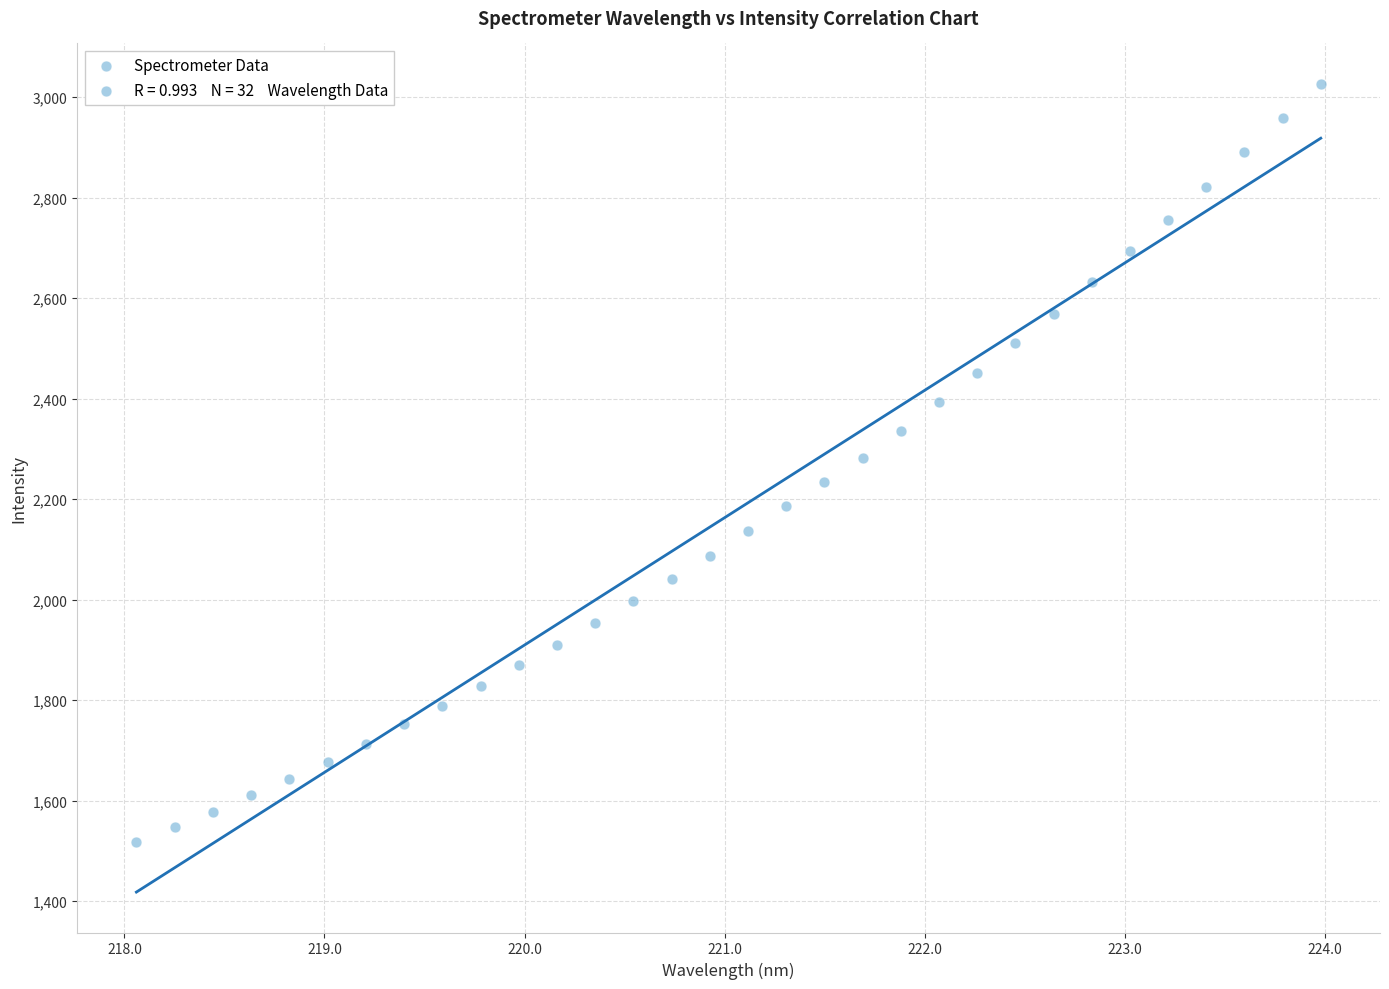

What is the range of Y values (max minus min)?

1508.0